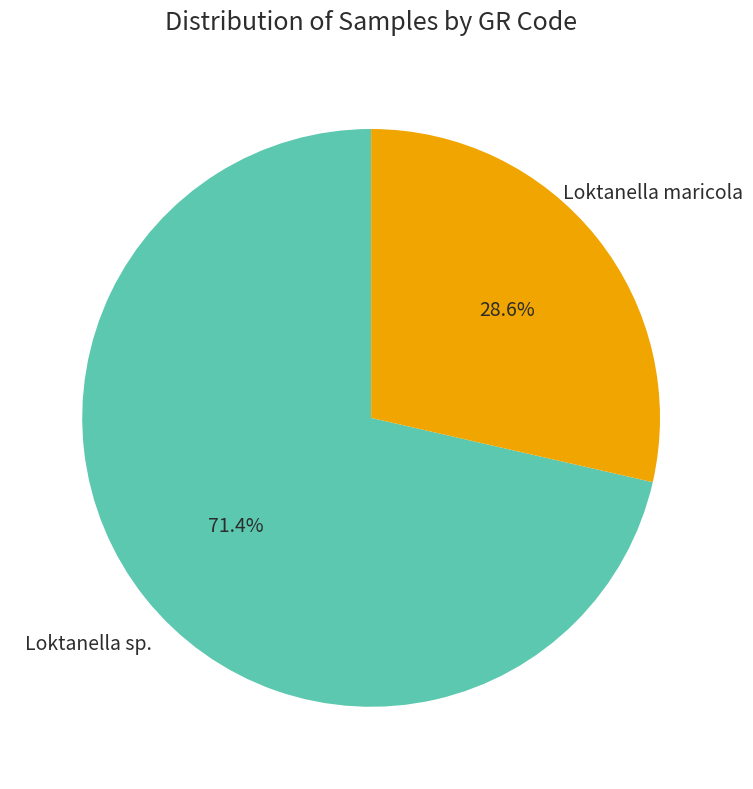

Combined, do Loktanella maricola and Loktanella sp. account for over 50%?

Yes